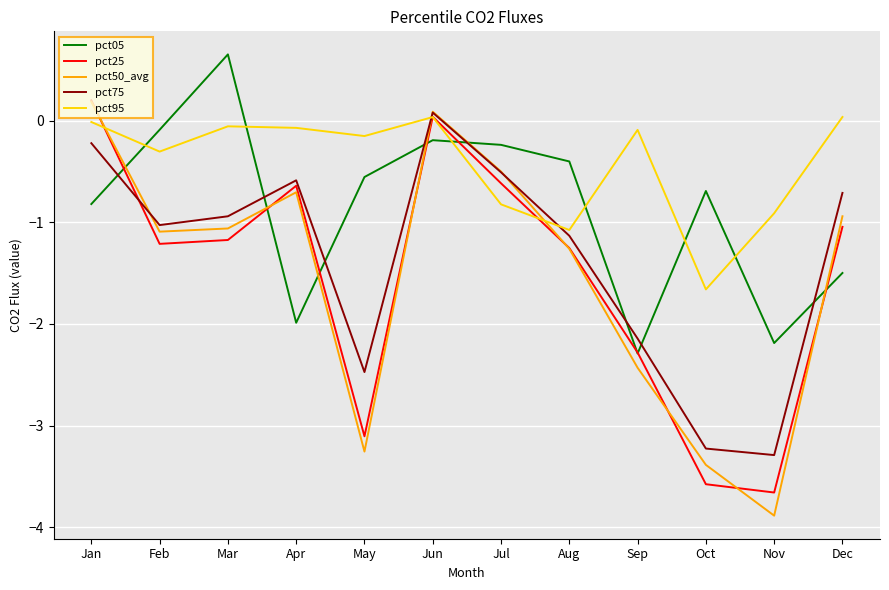

Which series changed the most between Apr and Jun?

pct05